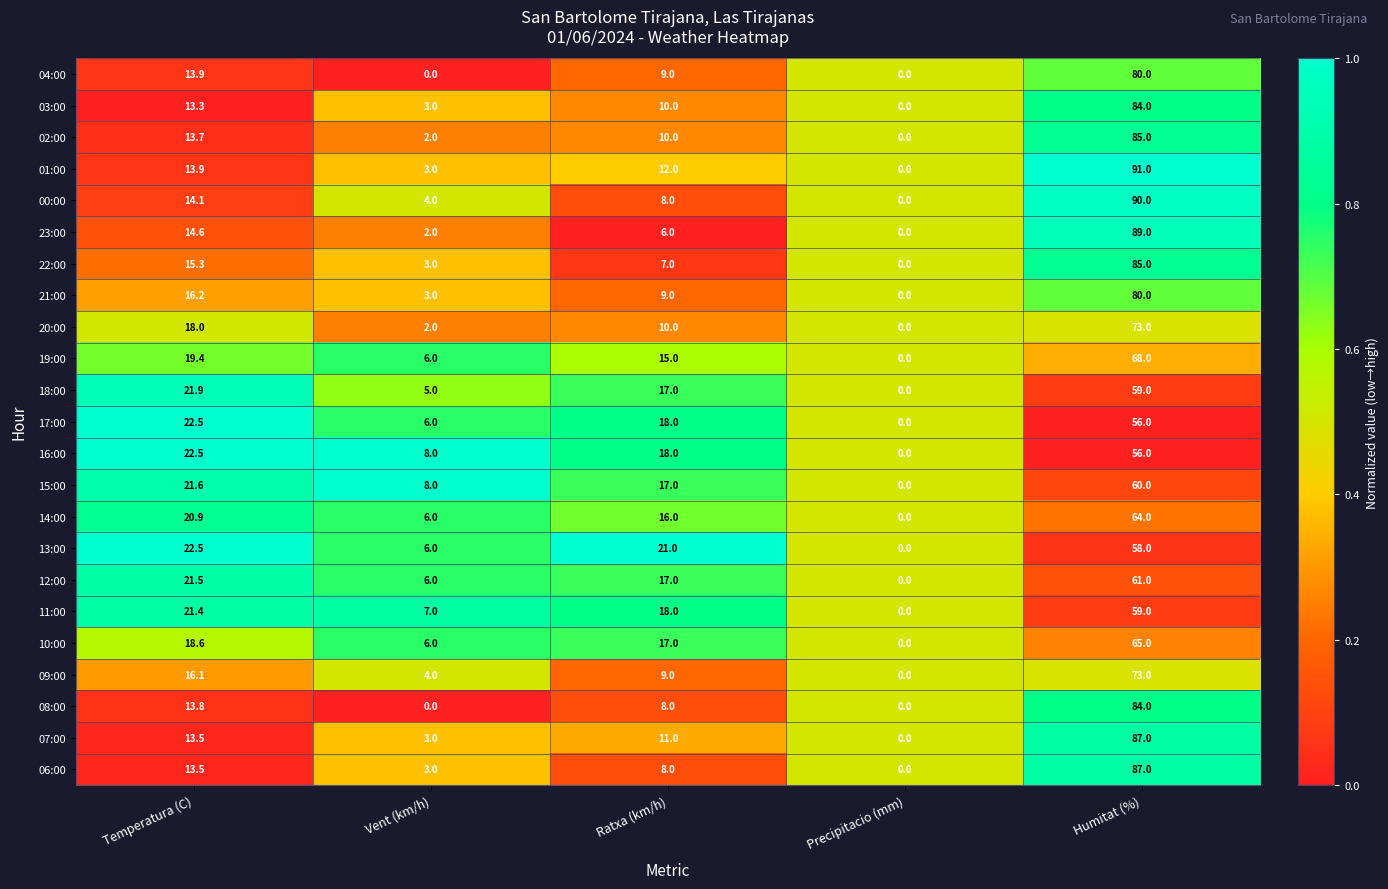

How many categories are shown in the chart?

5